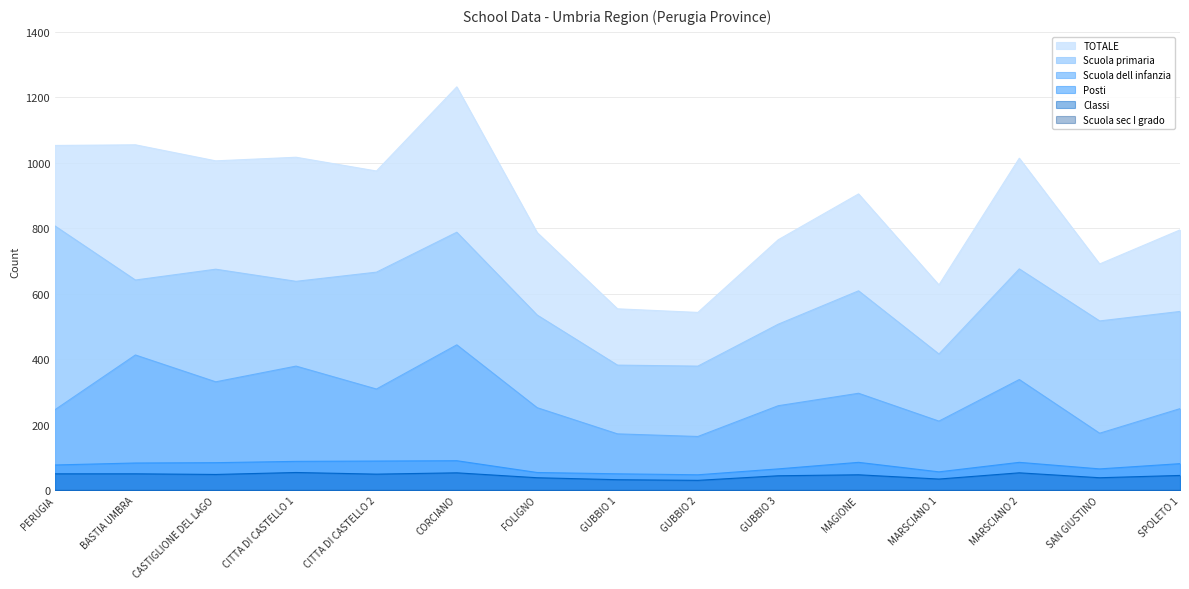

What is the average value of the TOTALE series?

868